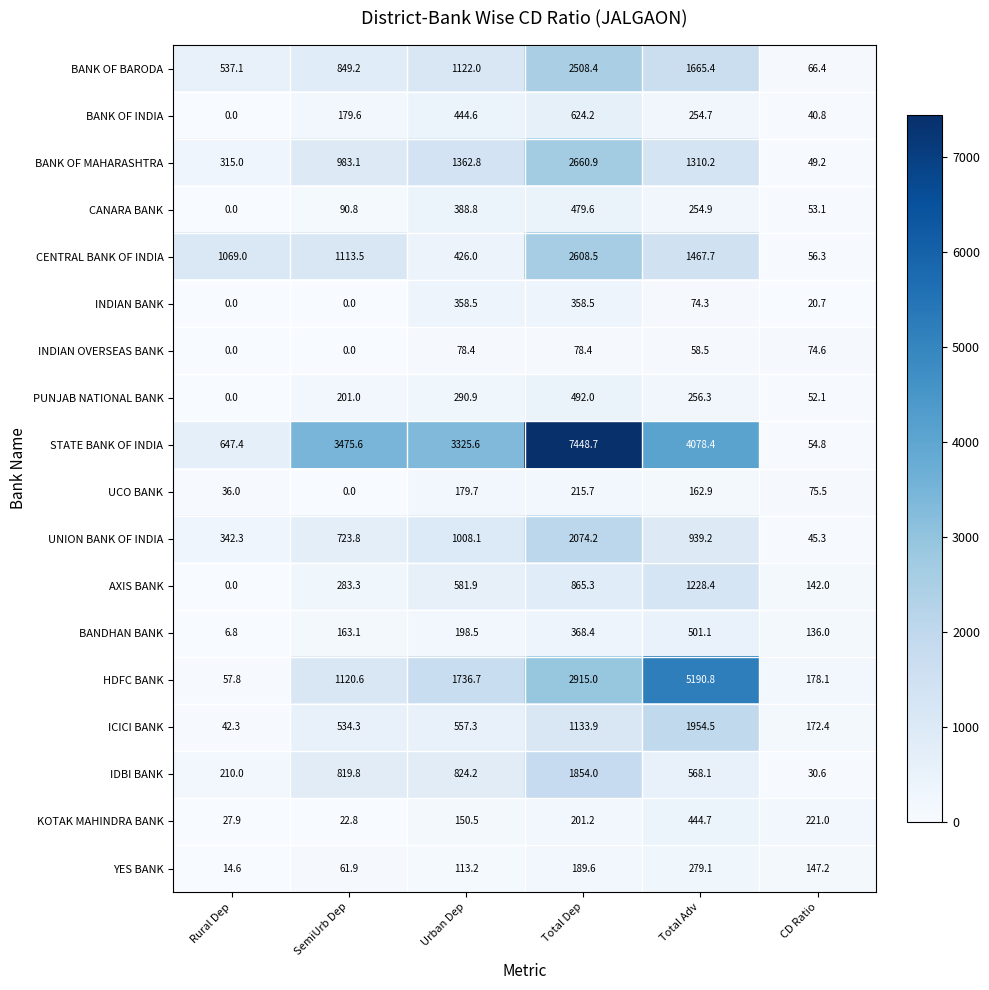

What is the maximum value shown in the chart?

7448.7